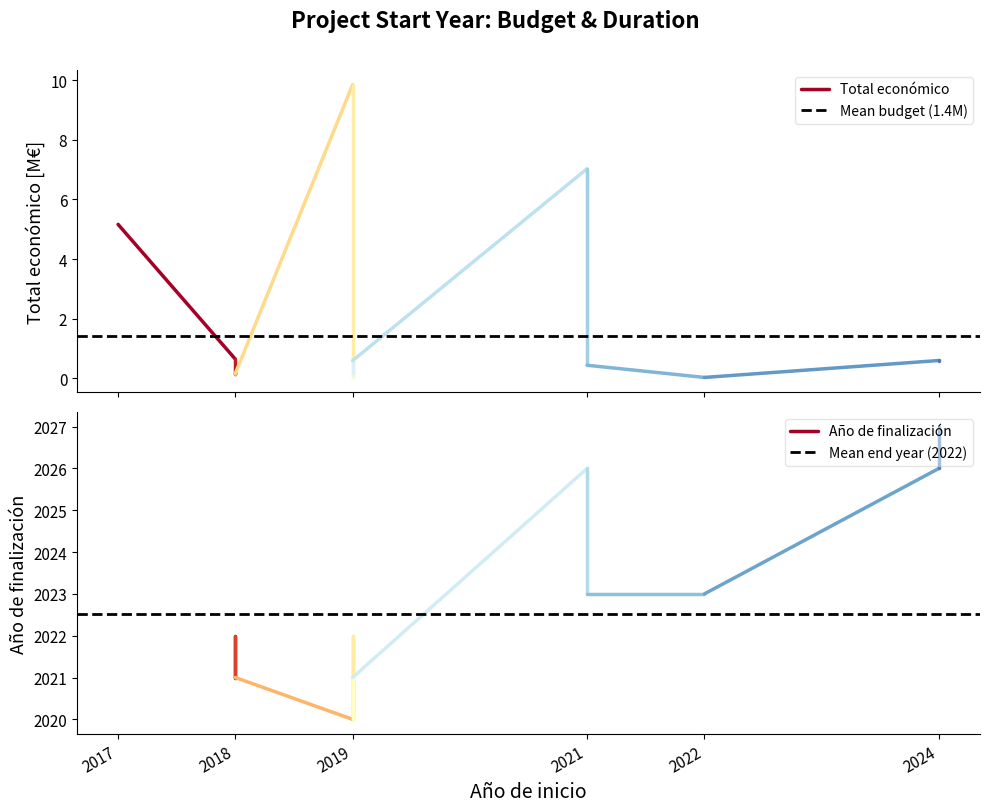

Is it true that Total económico equals 0.6 at 2018?

True